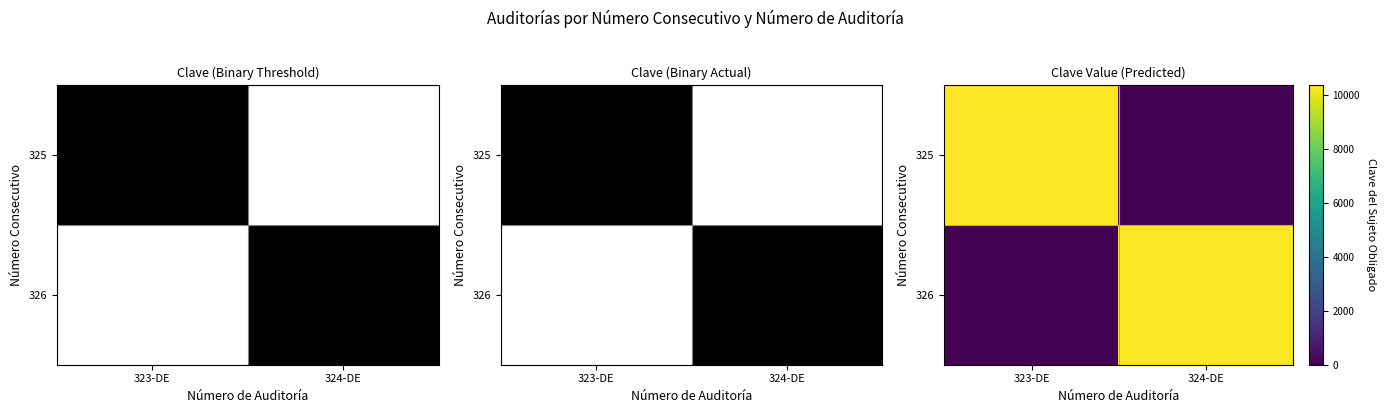

Rank the categories by 326 value from highest to lowest.

324-DE, 323-DE